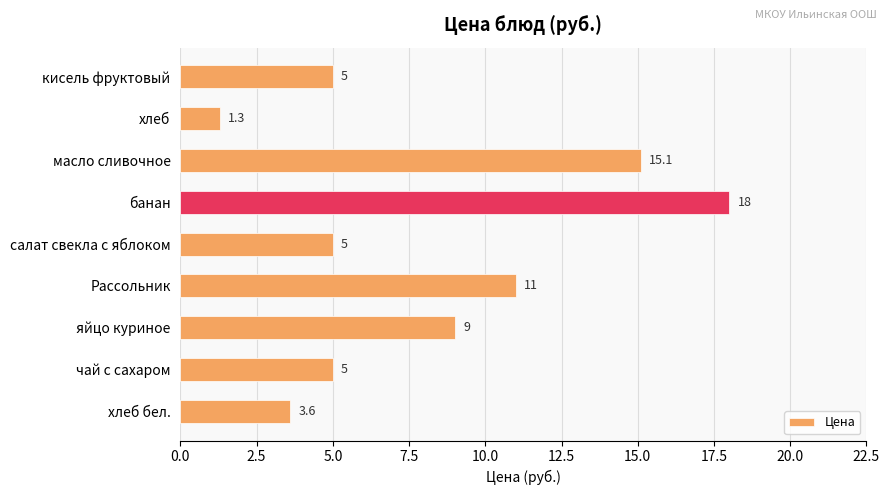

Which category has the highest value across all series?

банан